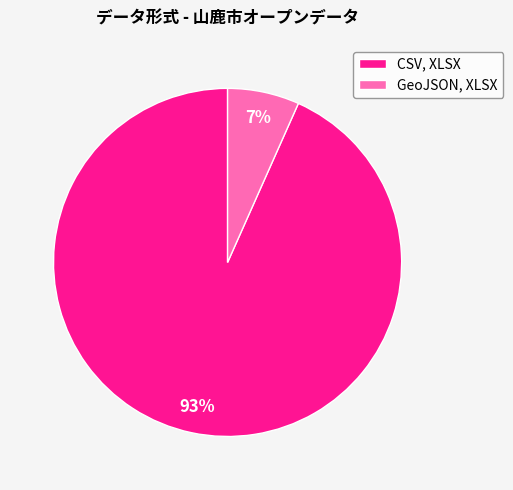

Which slice is the smallest?

GeoJSON, XLSX